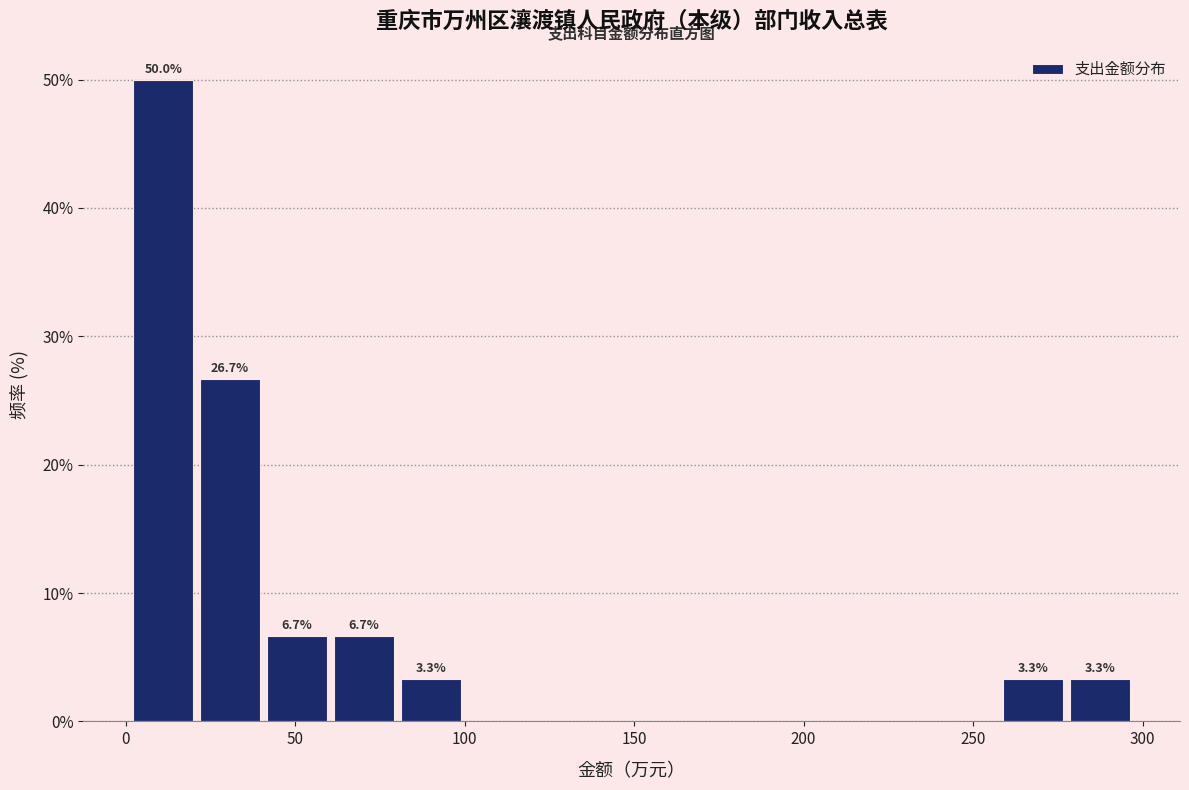

Read against the x-axis, roughly where is the centre of the tallest bar?

10